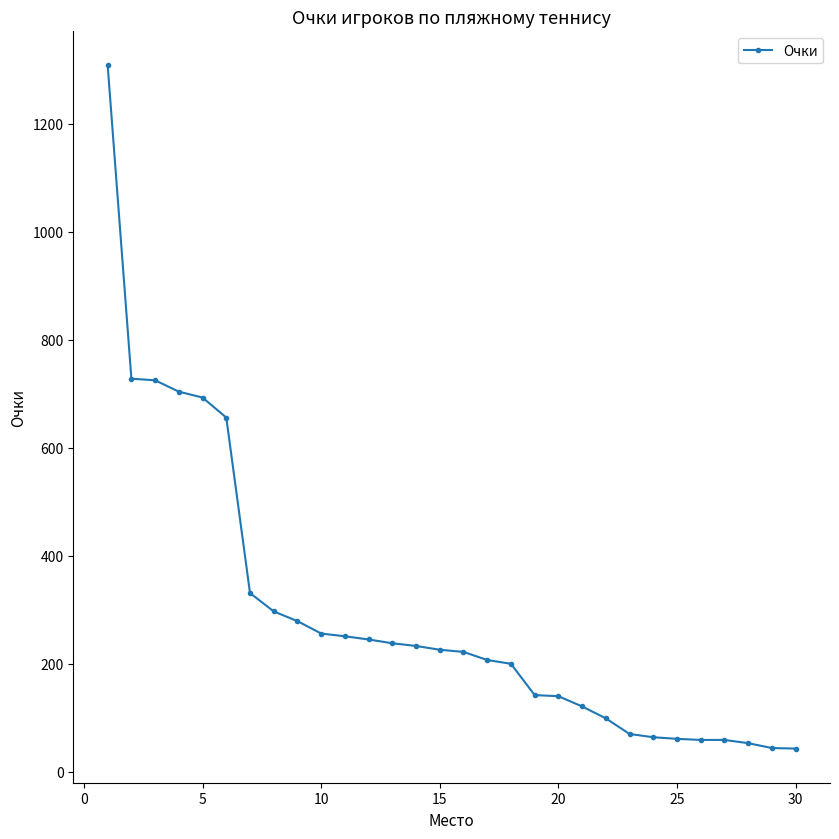

What is the minimum value shown in the chart?

43